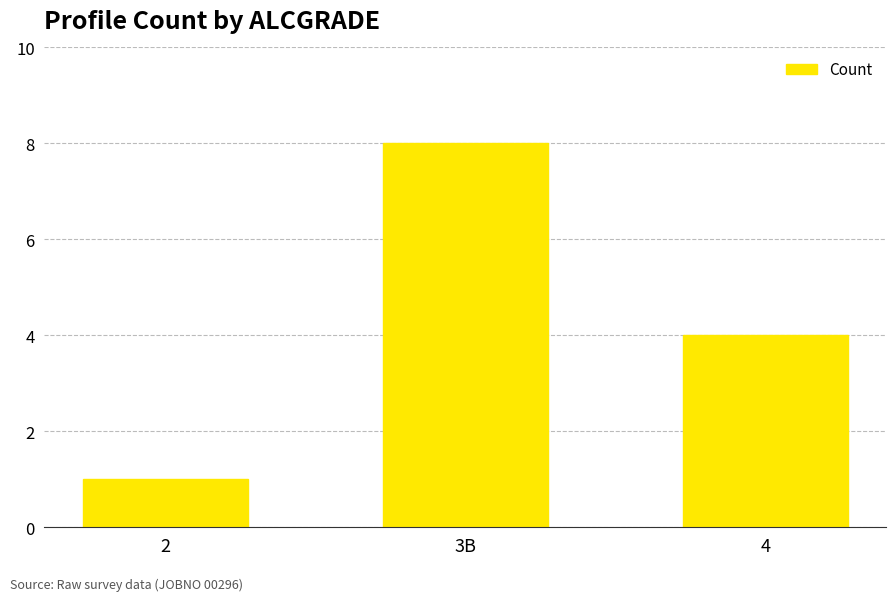

True or false: the data shows 8 at 3B.

True